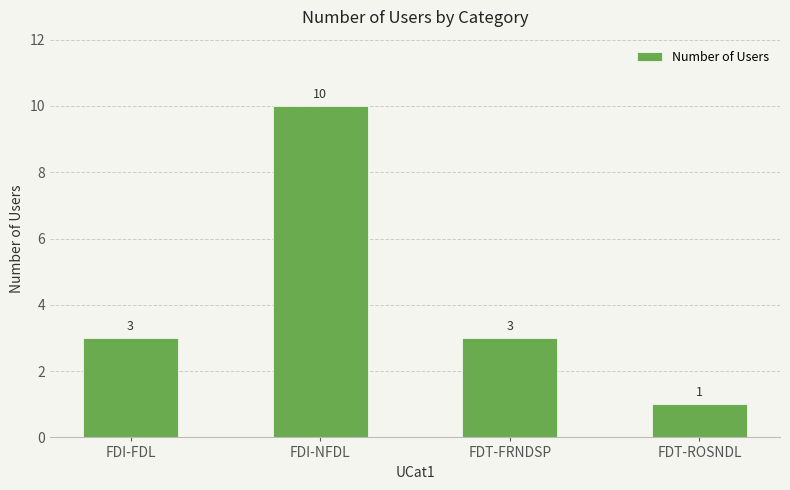

What is the sum of the values at FDI-FDL and FDI-NFDL?

13